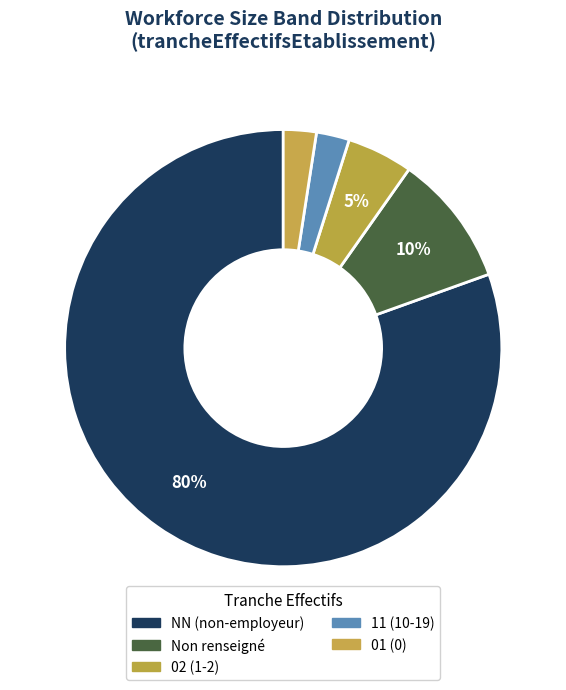

How many segments does this pie chart have?

5